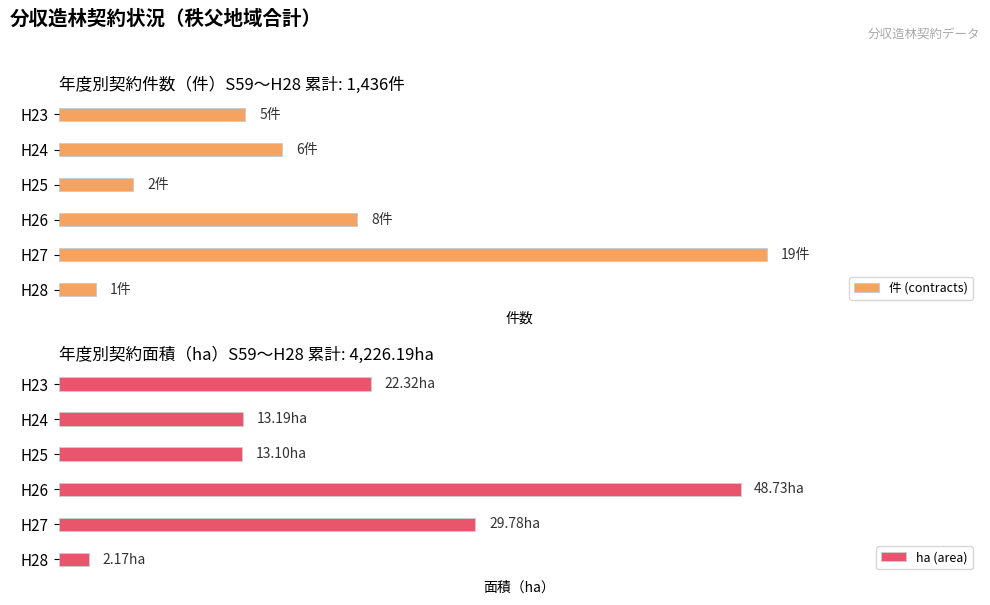

At H24, list the series in order from largest to smallest.

ha (area), 件 (contracts)